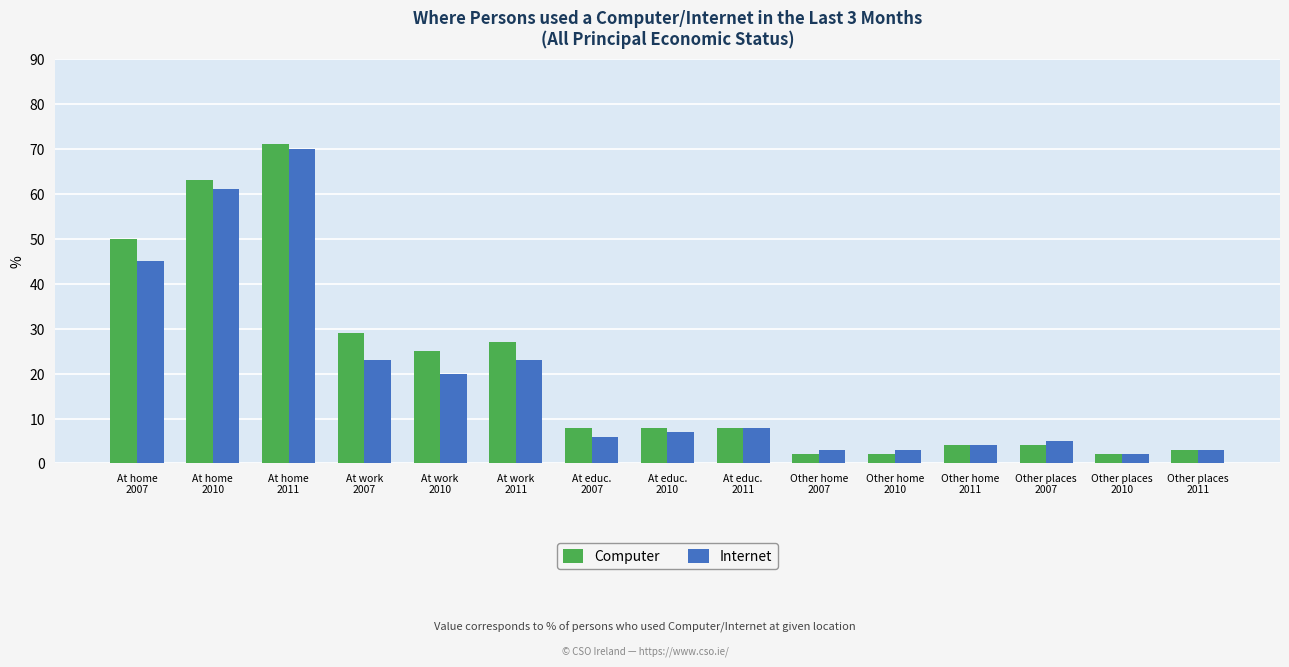

What is the difference between the maximum and minimum values in the Internet series?

68